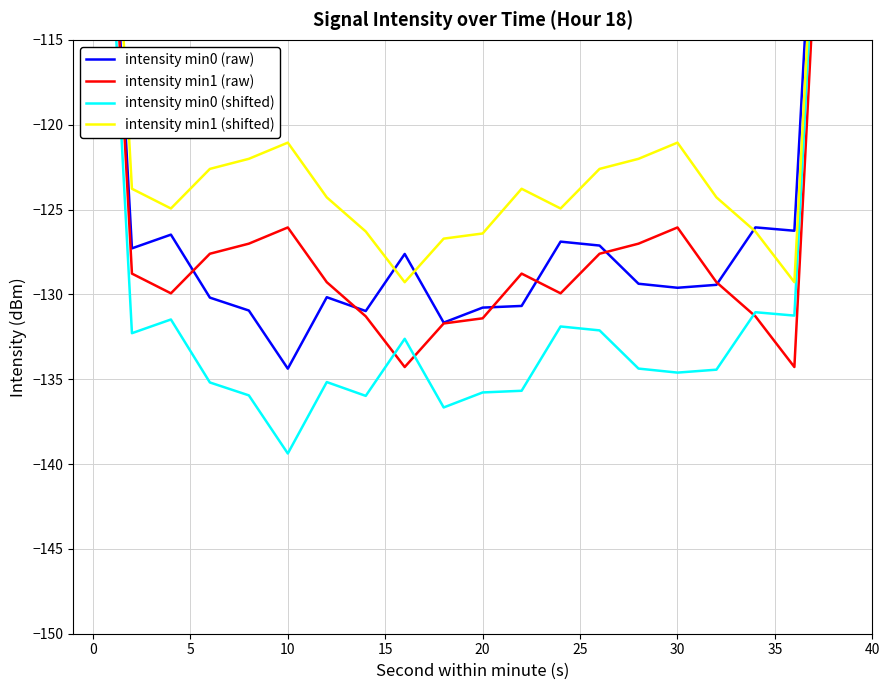

What is the sum of all intensity min0 (shifted) values?

-2592.6